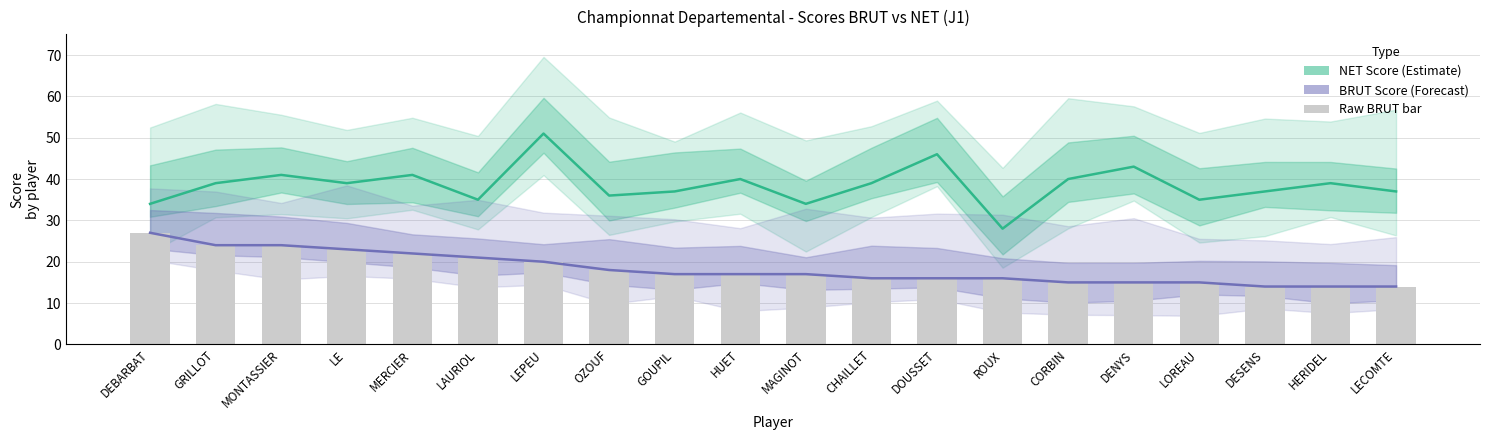

Reading right to left, what are all the values shown in this chart?

NET Score (Estimate): 37	39	37	35	43	40	28	46	39	34	40	37	36	51	35	41	39	41	39	34
BRUT Score (Forecast): 14	14	14	15	15	15	16	16	16	17	17	17	18	20	21	22	23	24	24	27